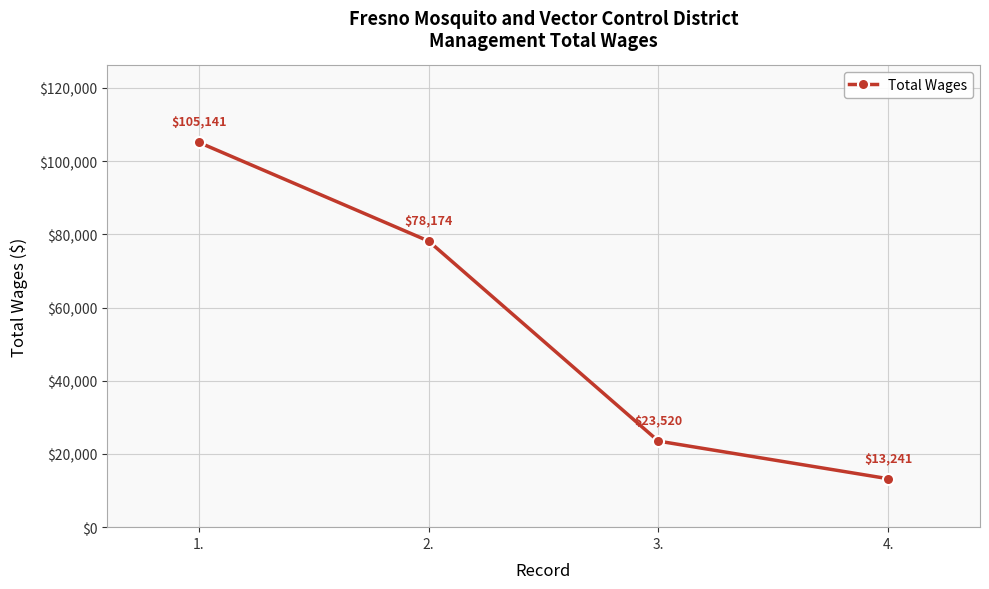

Is it true that the value at 3. is 40809?

False